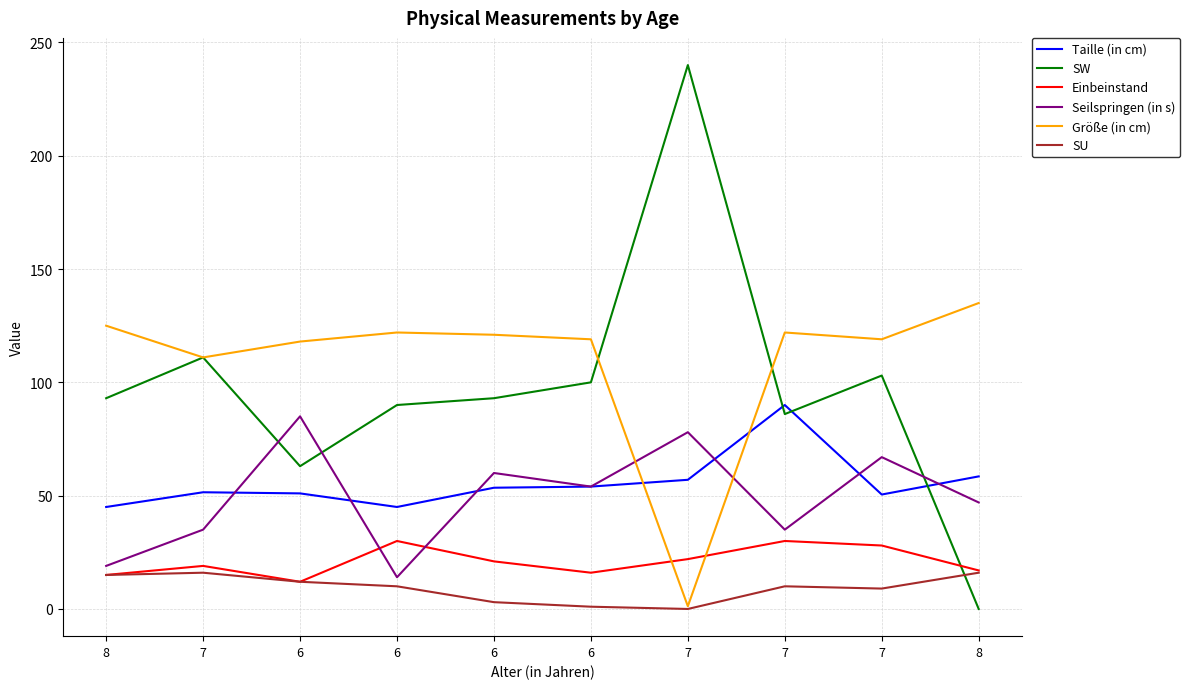

What is the total value across all series at 8?

312.0